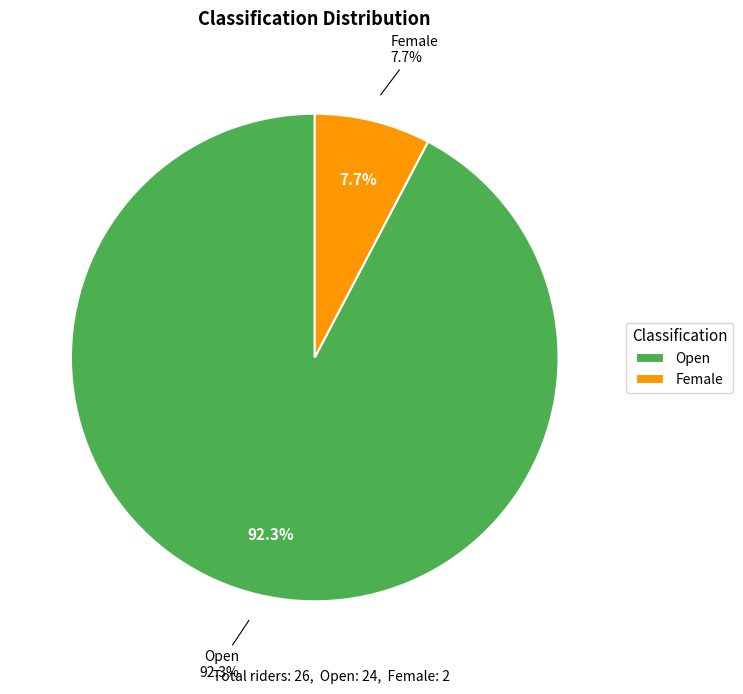

The Female slice represents 8% of the pie. True or false?

True